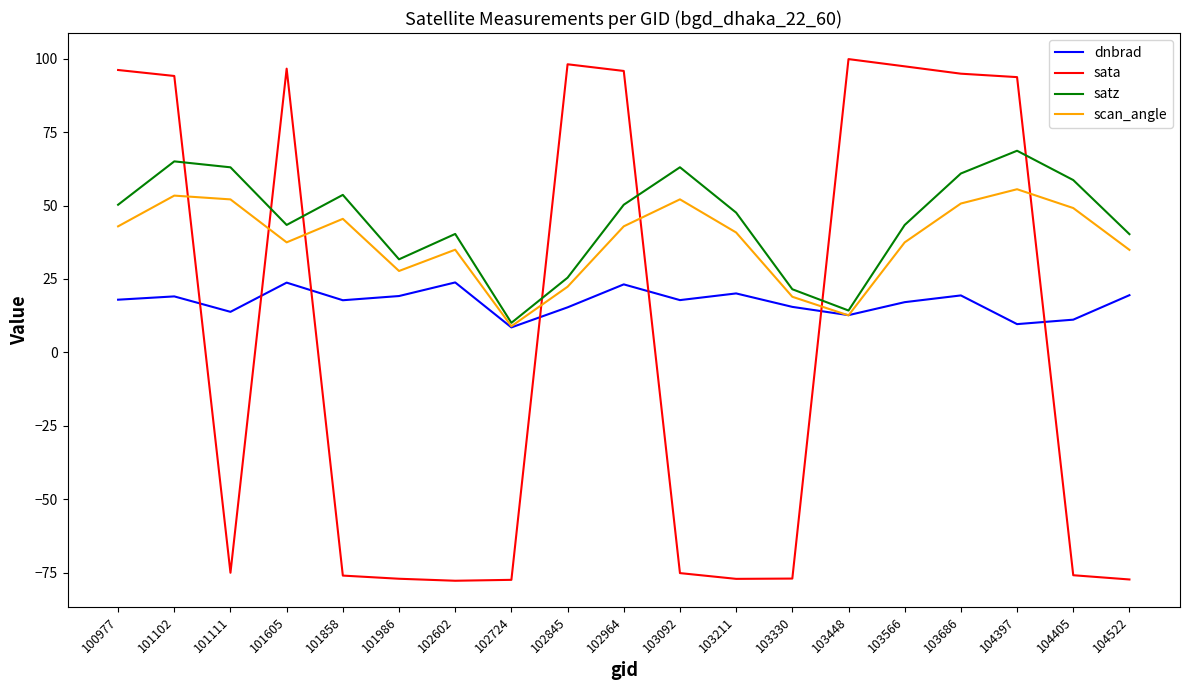

Where is the first local minimum for satz?

101605